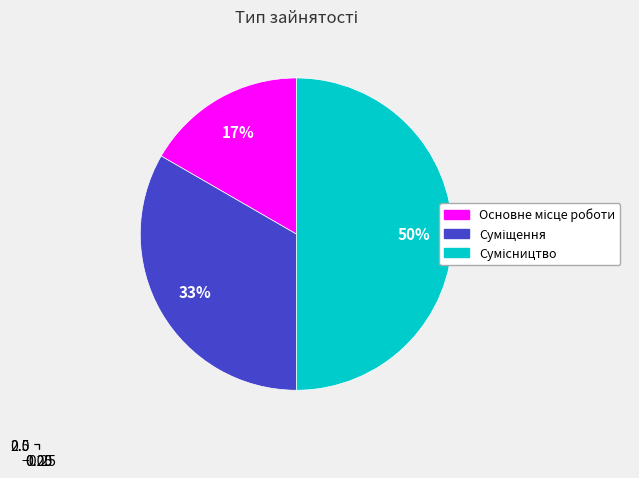

Between Сумісництво and Основне місце роботи, which is larger?

Сумісництво